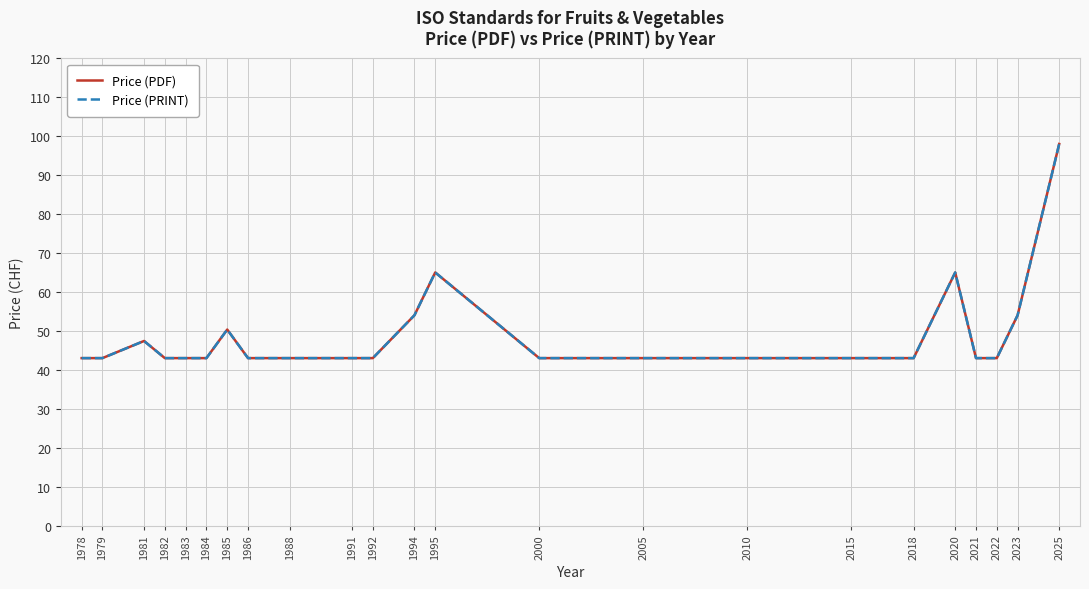

True or false: Price (PDF) and Price (PRINT) intersect in this chart.

False